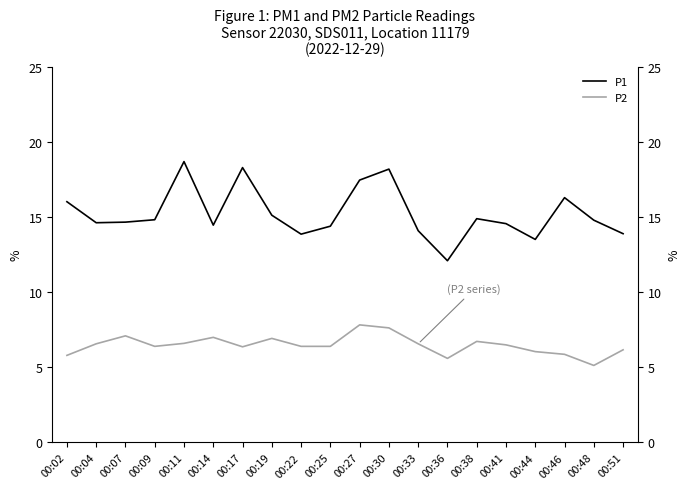

What is the average value of the P1 series?

15.2